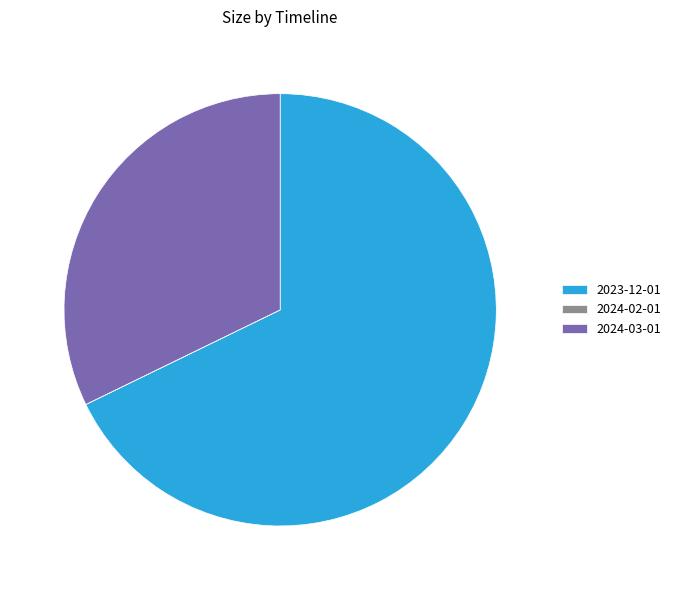

Is there any slice that represents more than half of the pie?

Yes